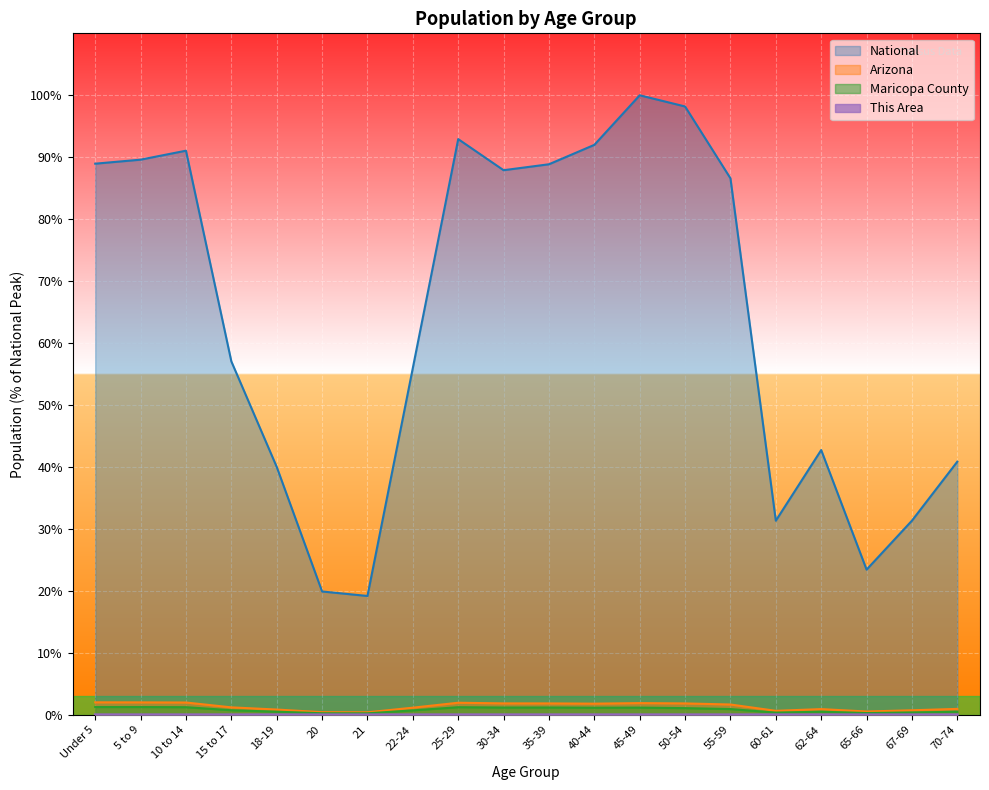

True or false: Maricopa County has a value of 0.3 at 60-61.

True